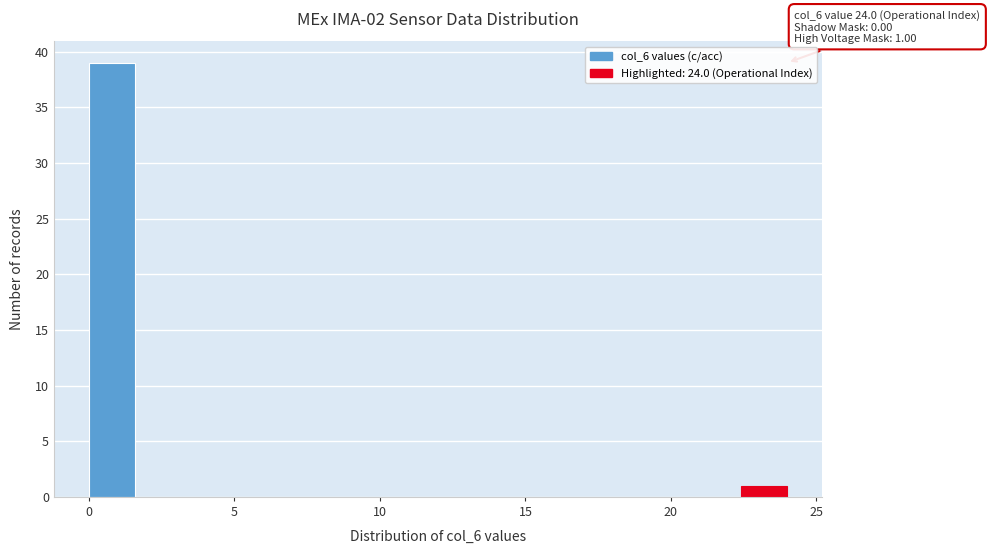

Around what value on the x-axis is the tallest bar? Give the approximate position of its centre, as read against the axis.

1.0